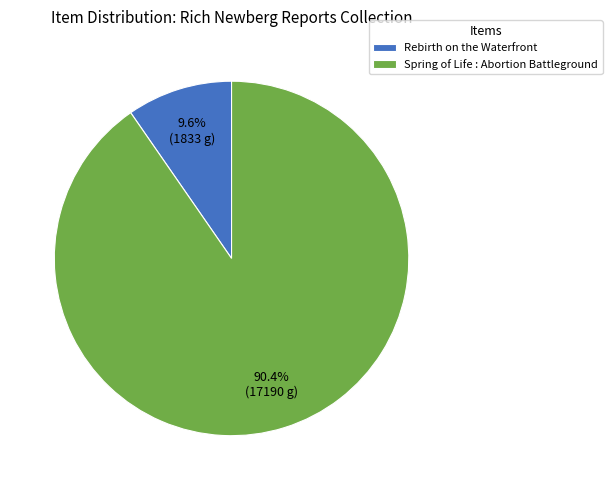

To the nearest percent, what is the difference between the Rebirth on the Waterfront and Spring of Life : Abortion Battleground slice percentages?

81%